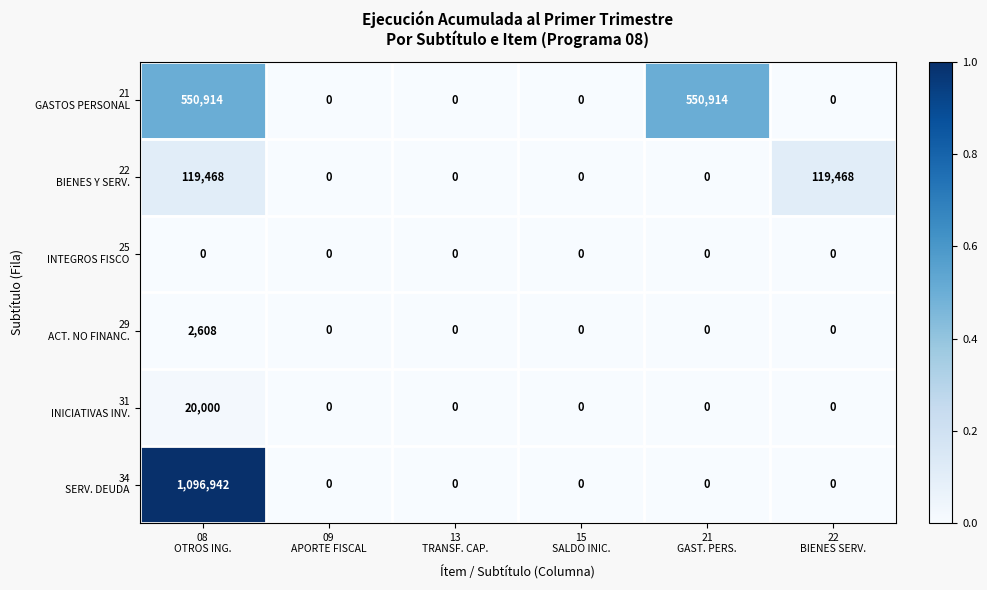

What is the maximum value shown in the chart?

1096942